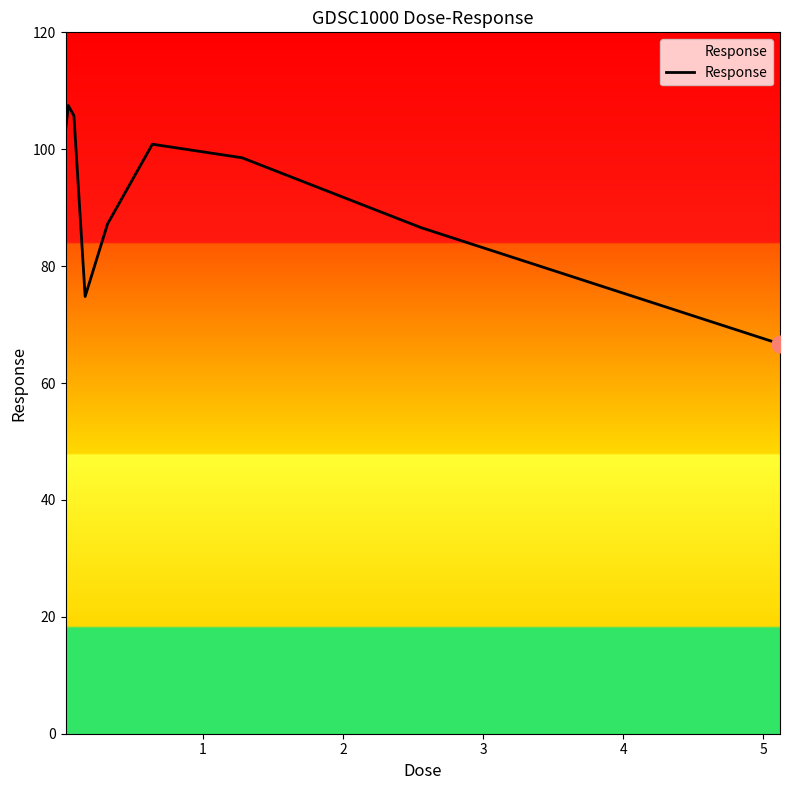

Does the chart have visible grid lines?

No